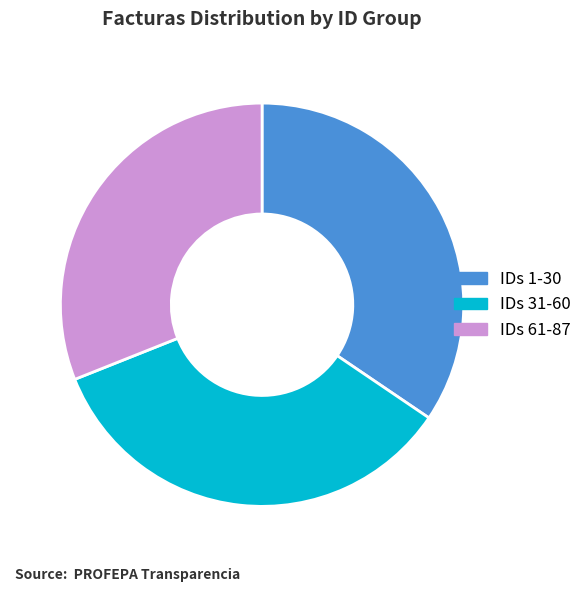

Does IDs 1-30 represent more than half of the total?

No